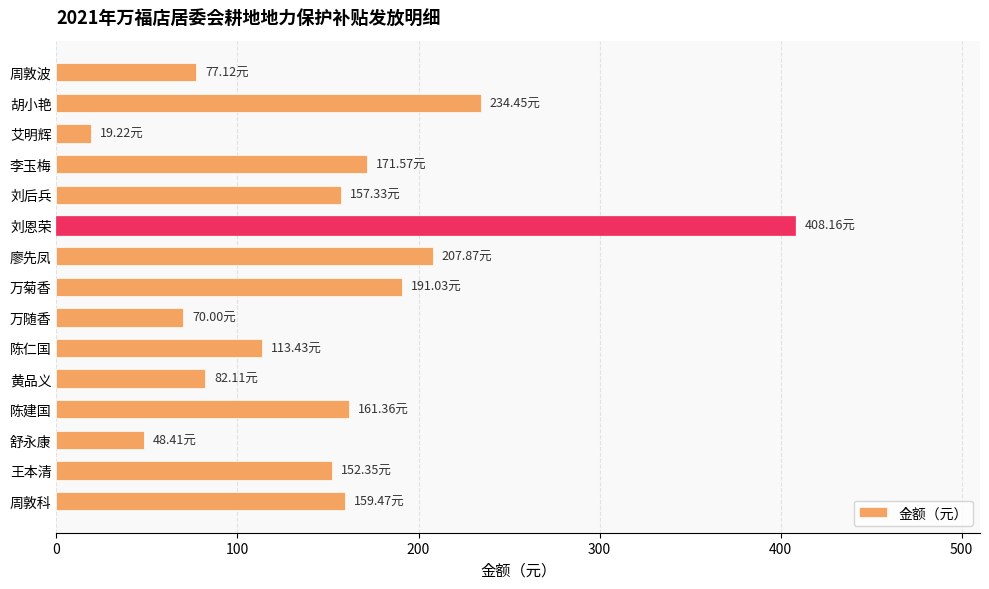

At which category does the chart reach its minimum across all series?

艾明辉